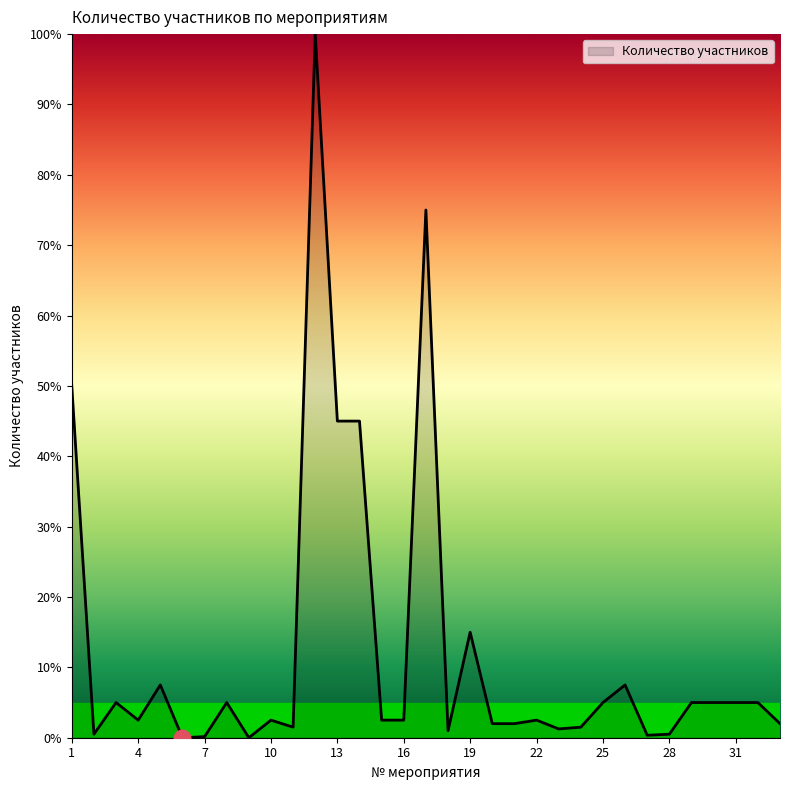

What is the greatest value displayed?

100.0